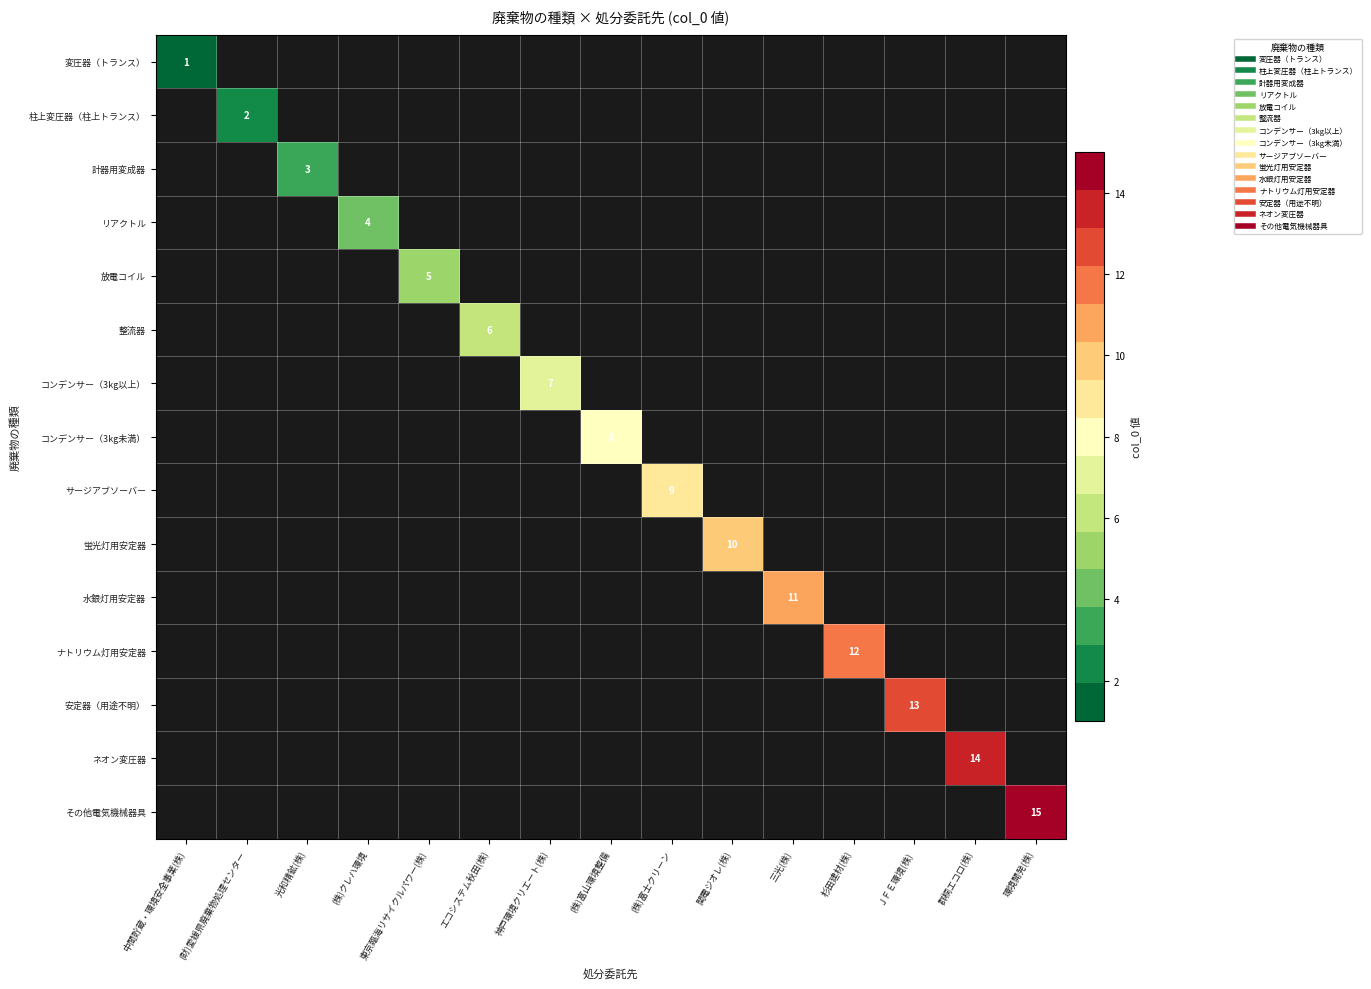

Rank the series by their average value, from lowest to highest.

変圧器（トランス）, 柱上変圧器（柱上トランス）, 計器用変成器, リアクトル, 放電コイル, 整流器, コンデンサー（3kg以上）, コンデンサー（3kg未満）, サージアブソーバー, 蛍光灯用安定器, 水銀灯用安定器, ナトリウム灯用安定器, 安定器（用途不明）, ネオン変圧器, その他電気機械器具